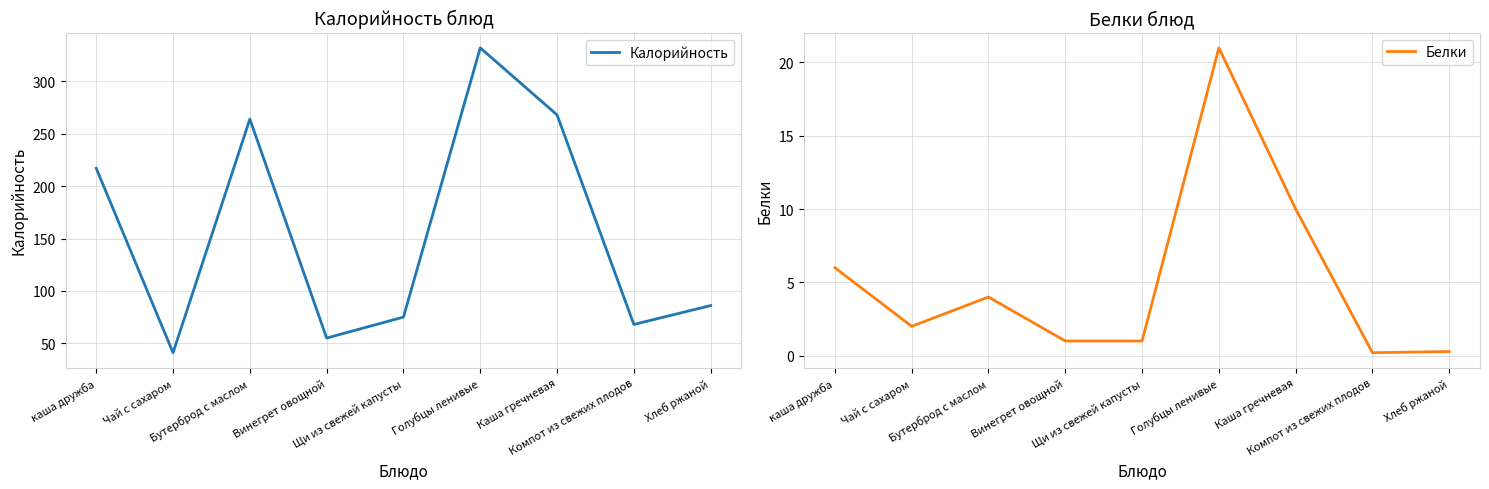

How many series are shown in this chart?

2